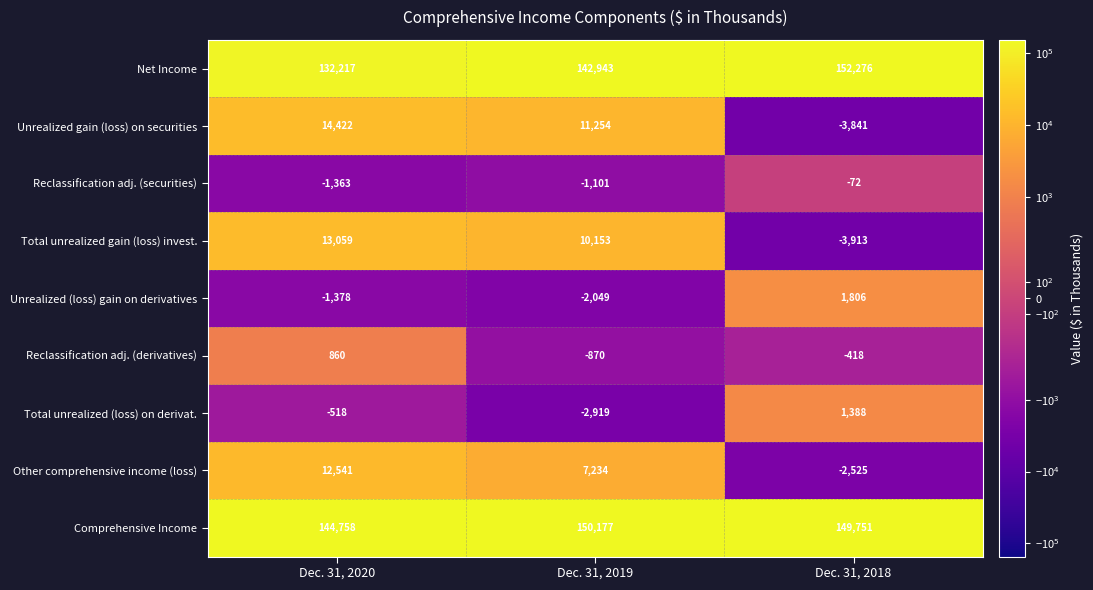

At how many categories does at least one series exceed 94912?

3